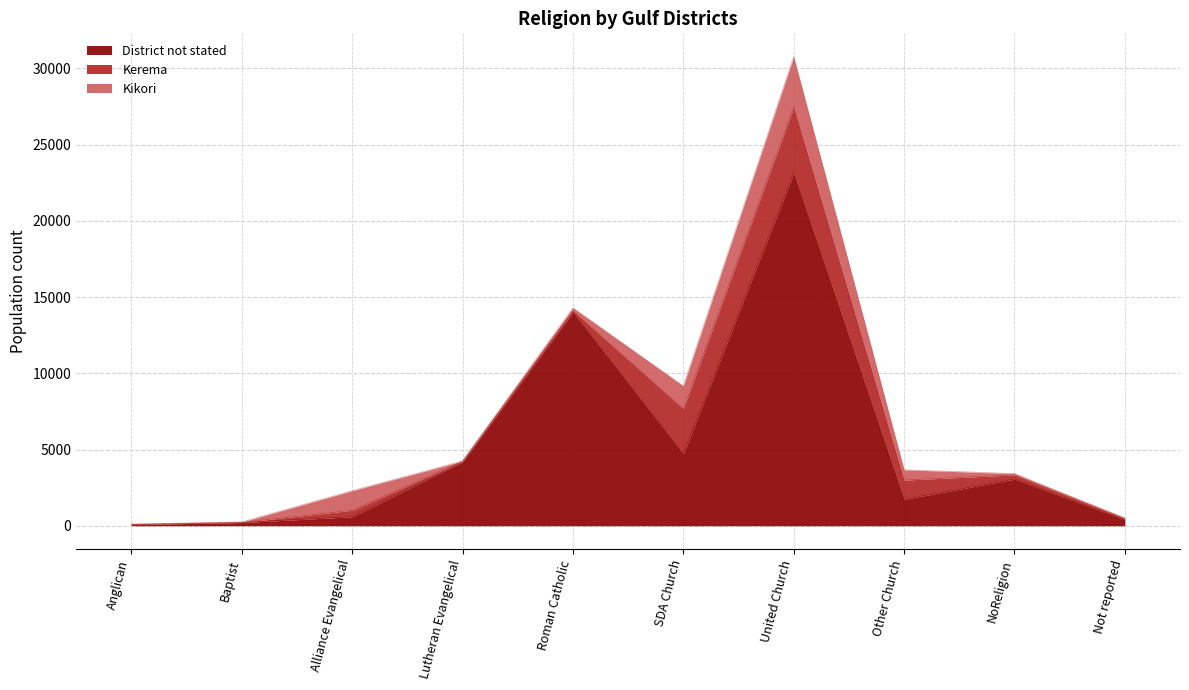

At which category does Kikori reach its first local peak?

Alliance Evangelical